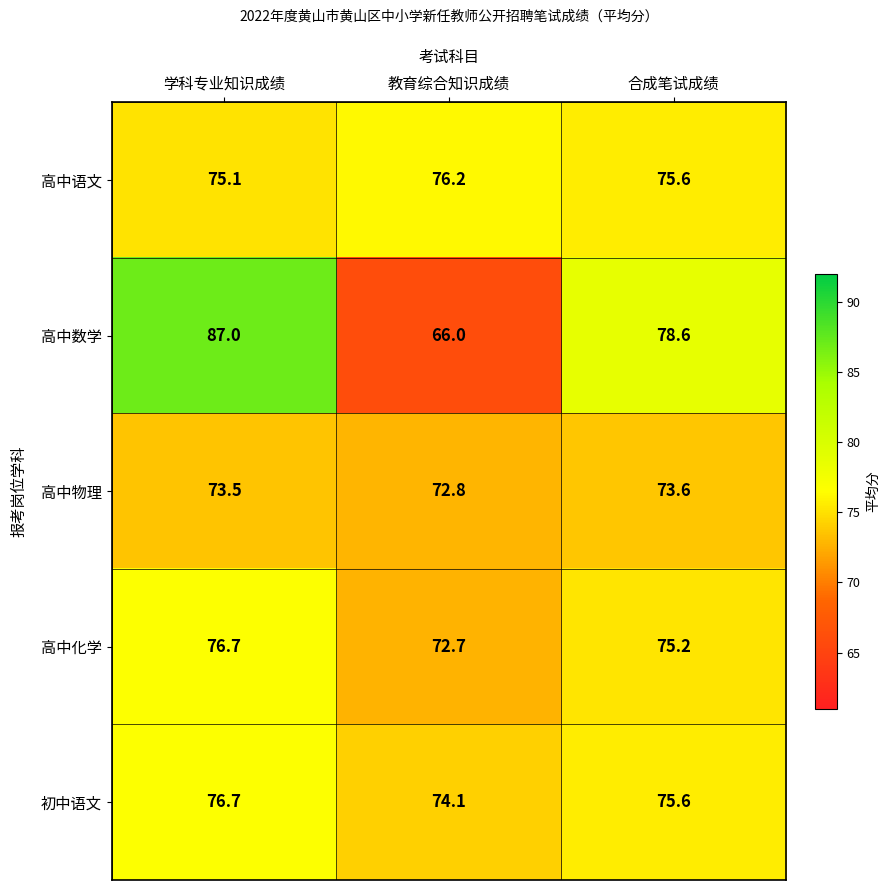

Between 教育综合知识成绩 and 合成笔试成绩, which series saw the biggest shift?

高中数学